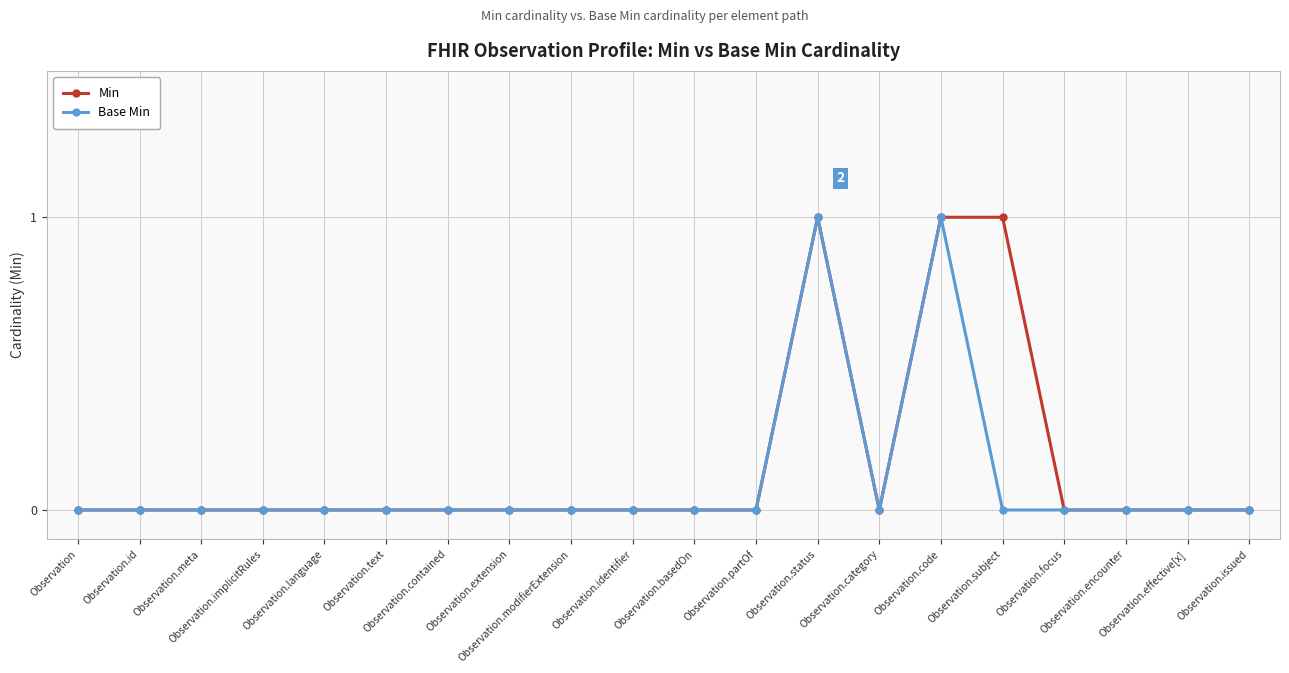

True or false: Base Min has more than 1 interior local peaks.

True